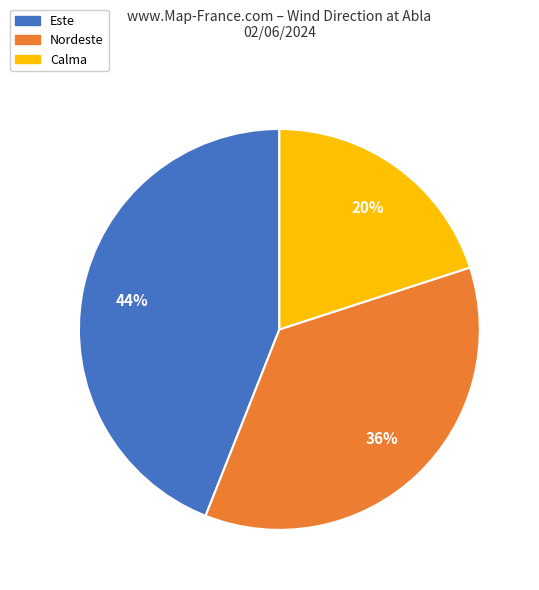

Is the sum of Calma and Este greater than half?

Yes